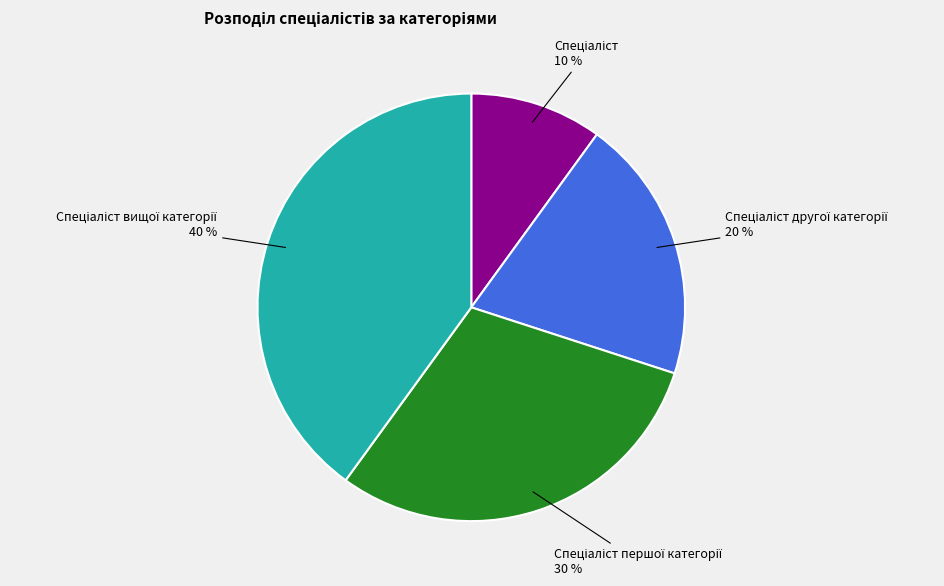

Does any single category account for the majority?

No